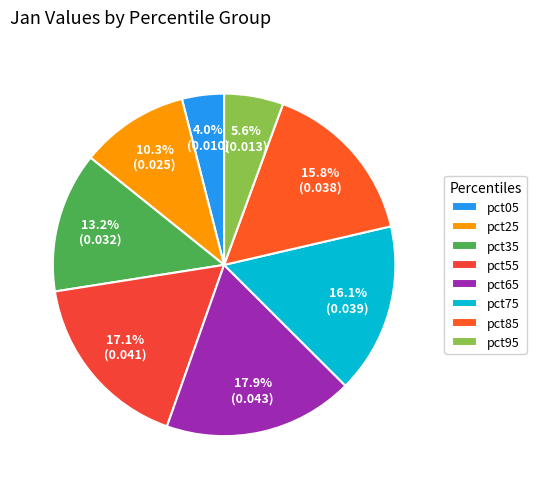

What is the total percentage of pct65 and pct85?

33.7%